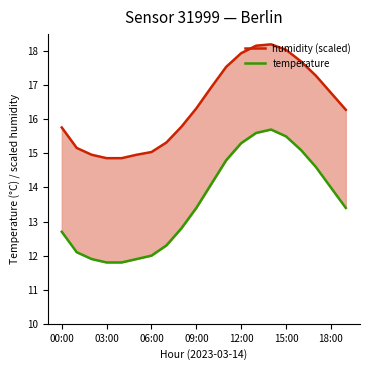

The humidity (scaled) series shows 16.3 at 19. True or false?

True